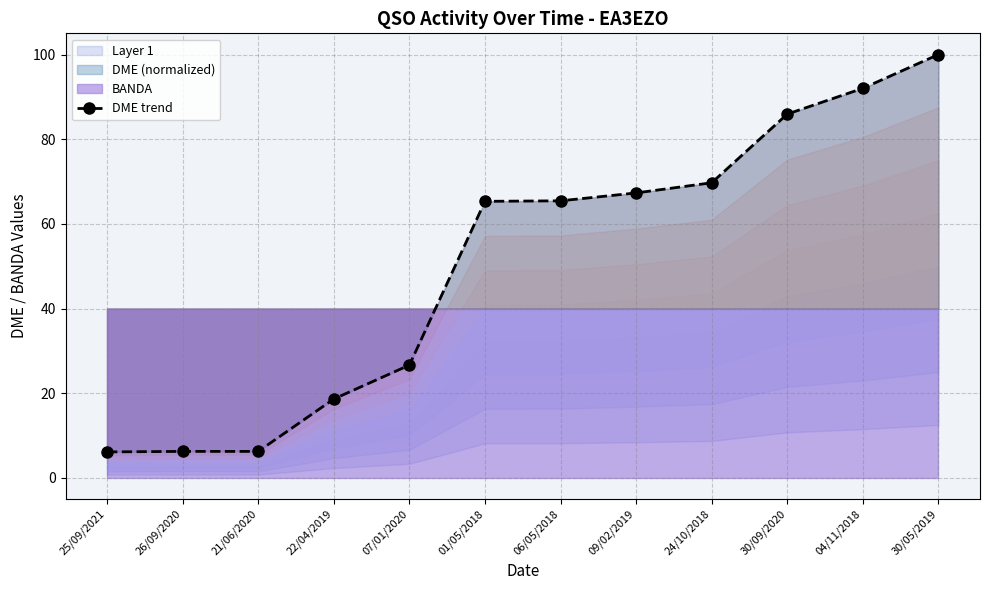

True or false: the data has more than 1 interior local peaks.

False